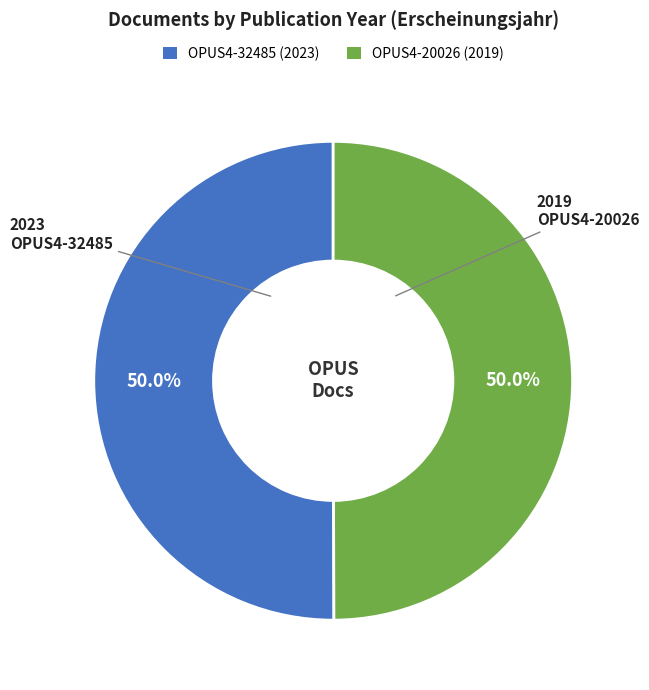

Combined, do OPUS4-20026 and OPUS4-32485 account for over 50%?

Yes